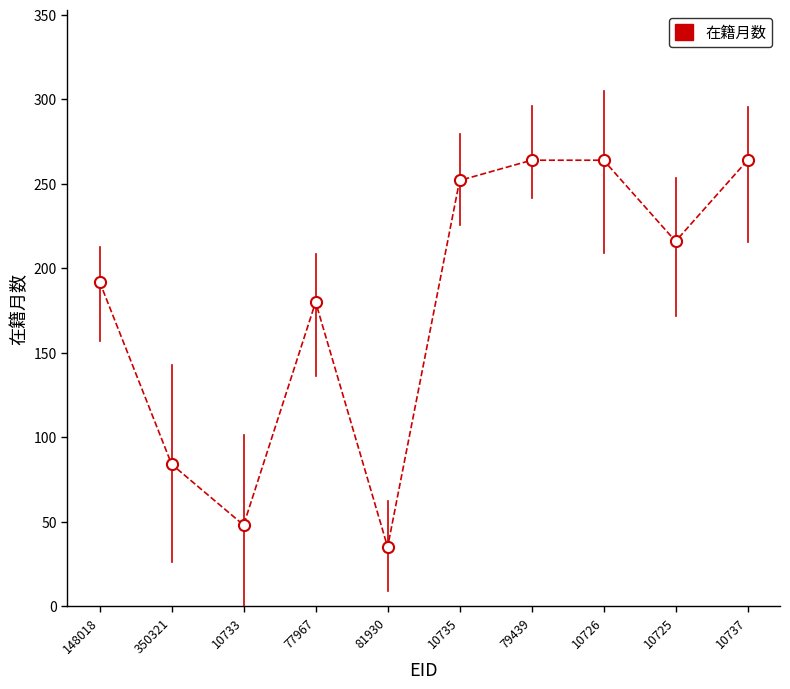

What is the difference between the second highest and second lowest values?

216